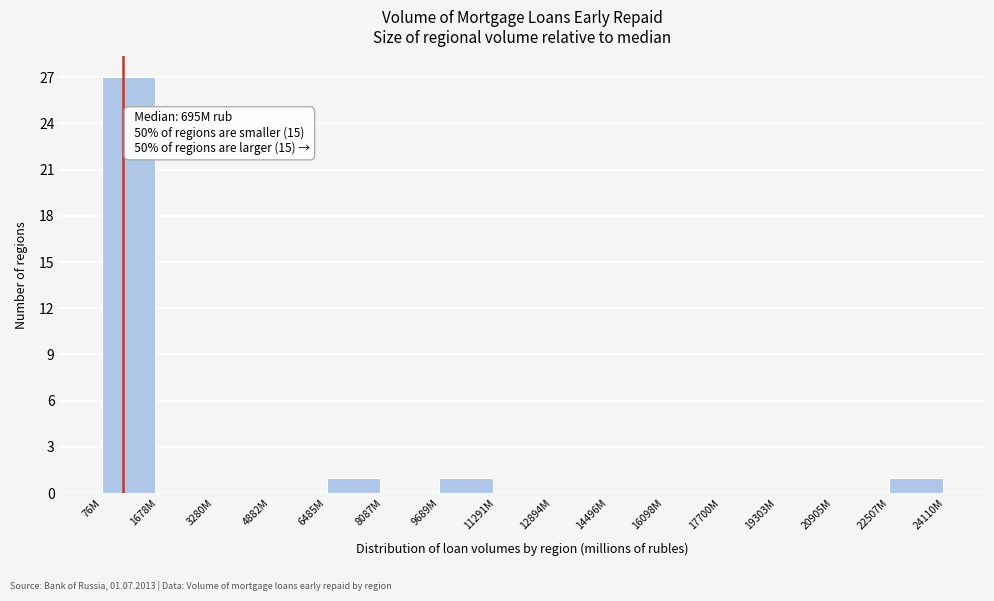

Reading left to right, extract all data points from this chart.

76M=27	1678M=0	3280M=0	4882M=0	6485M=1	8087M=0	9689M=1	11291M=0	12894M=0	14496M=0	16098M=0	17700M=0	19303M=0	20905M=0	22507M=1